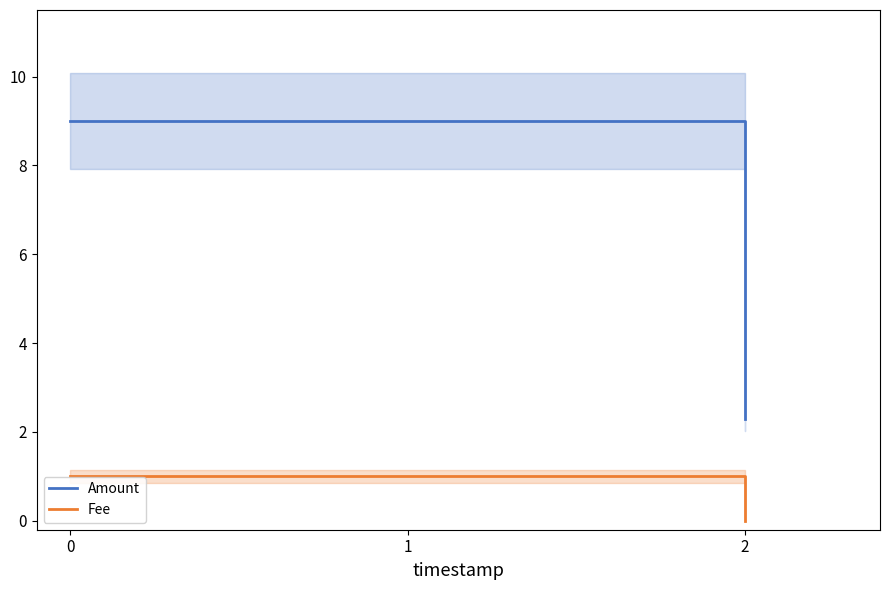

At which label does Fee reach its minimum?

2